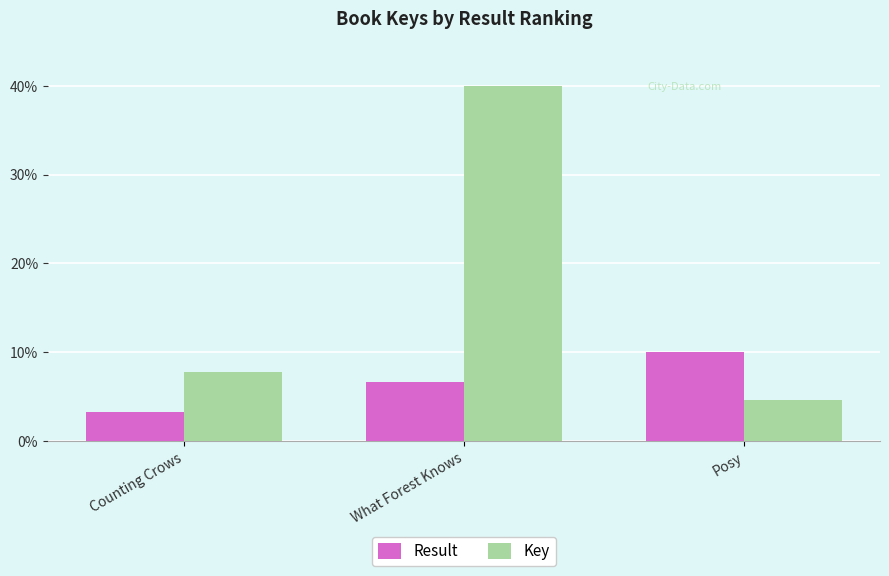

Does the chart contain any negative values?

No